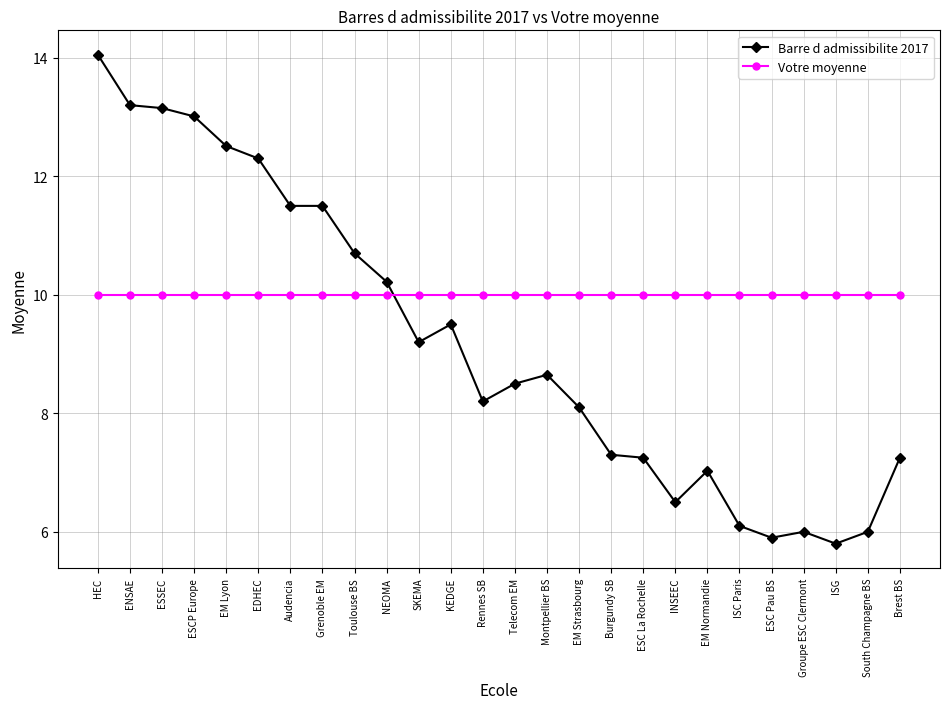

What is the difference between the Barre d admissibilite 2017 values at South Champagne BS and Burgundy SB?

1.3